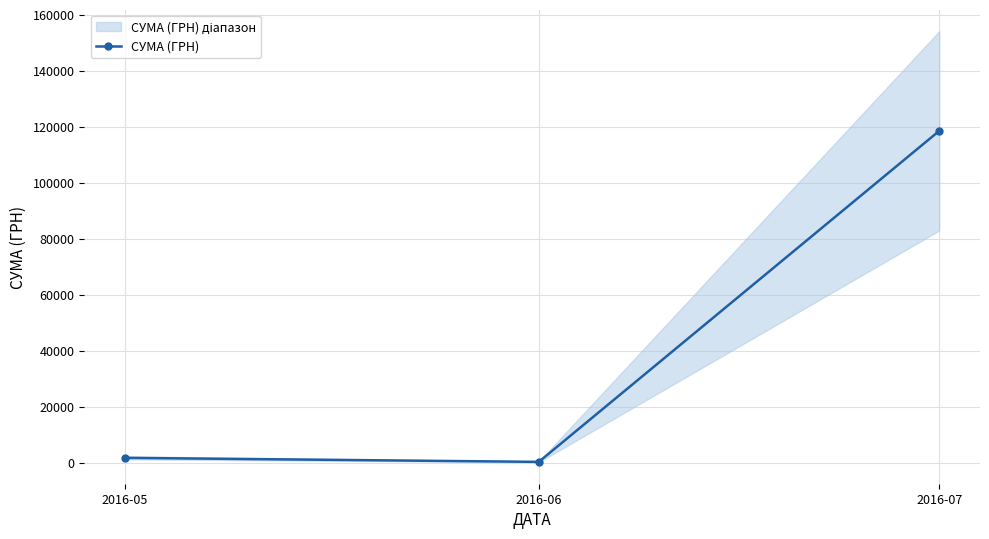

What is the sum of the values at 2016-05 and 2016-06?

2174.2